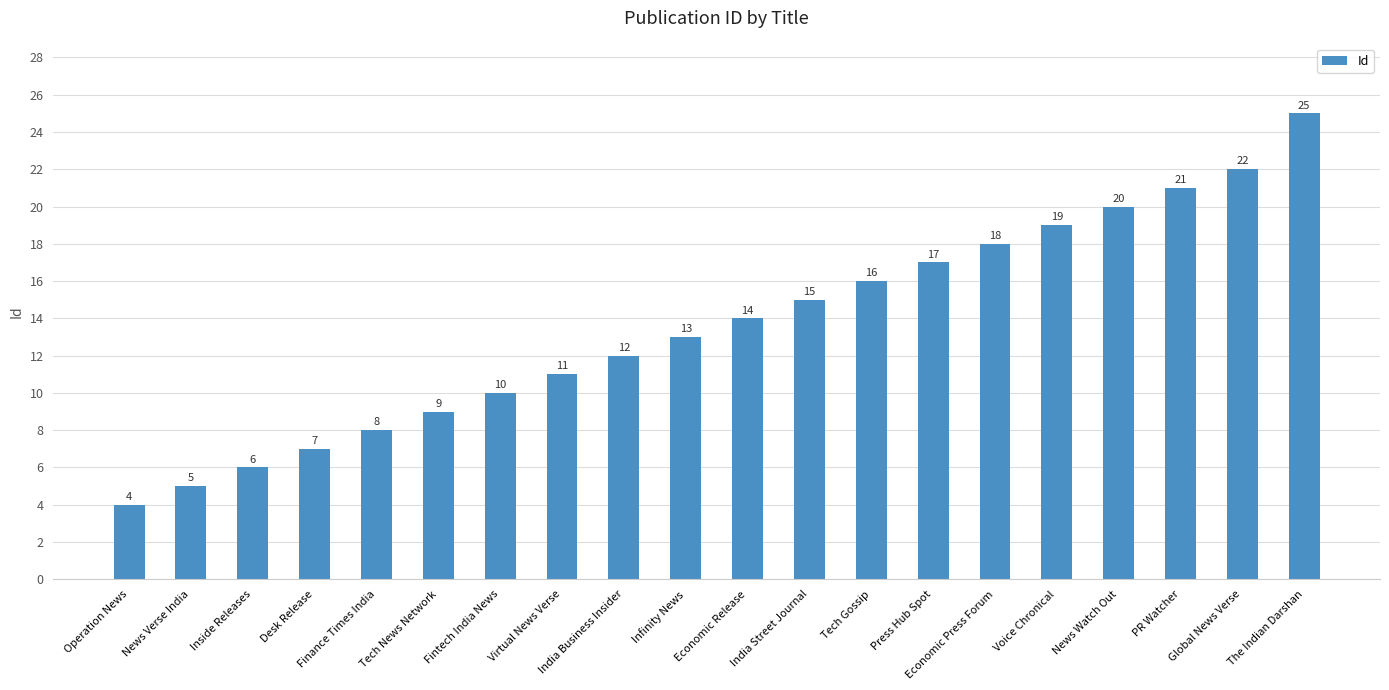

True or false: the data shows 24 at Economic Release.

False